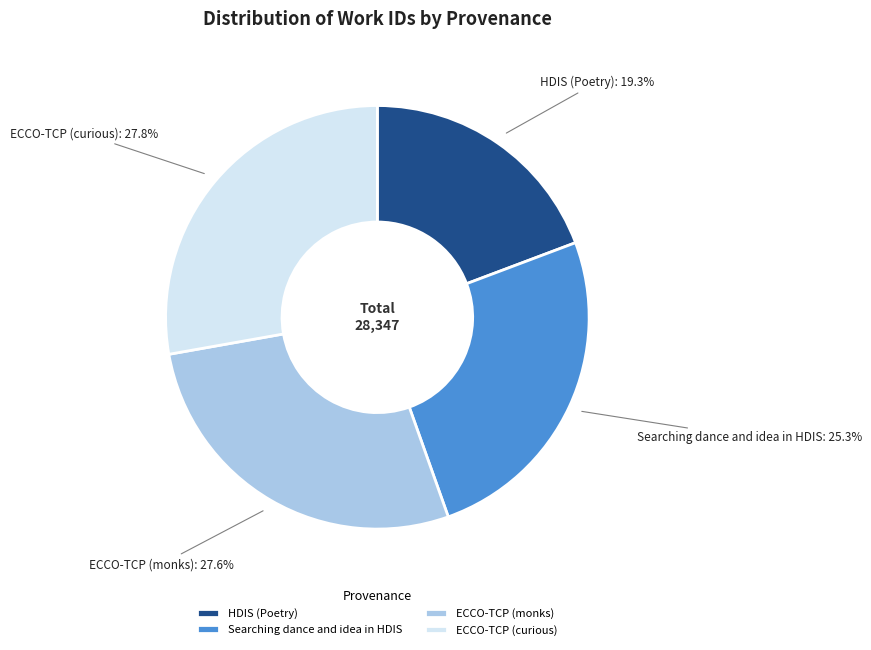

Approximately how many times larger is the value at Searching dance and idea in HDIS compared to ECCO-TCP (curious)?

0.9